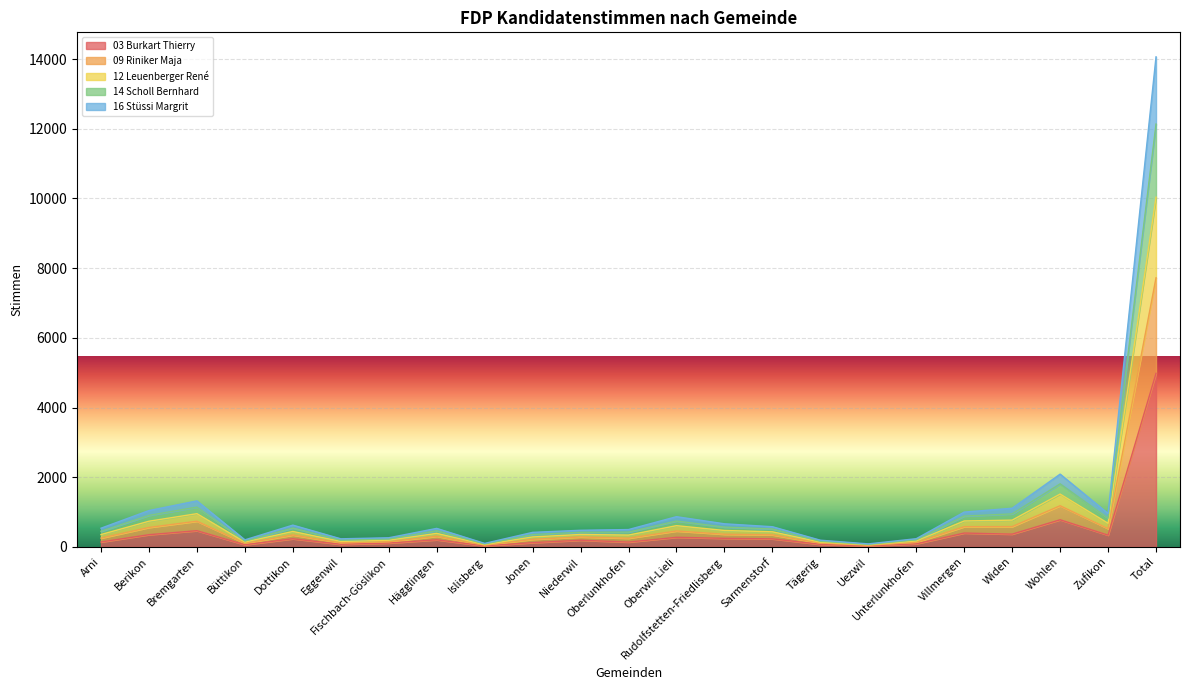

At which category is the sum across all series the highest?

Total